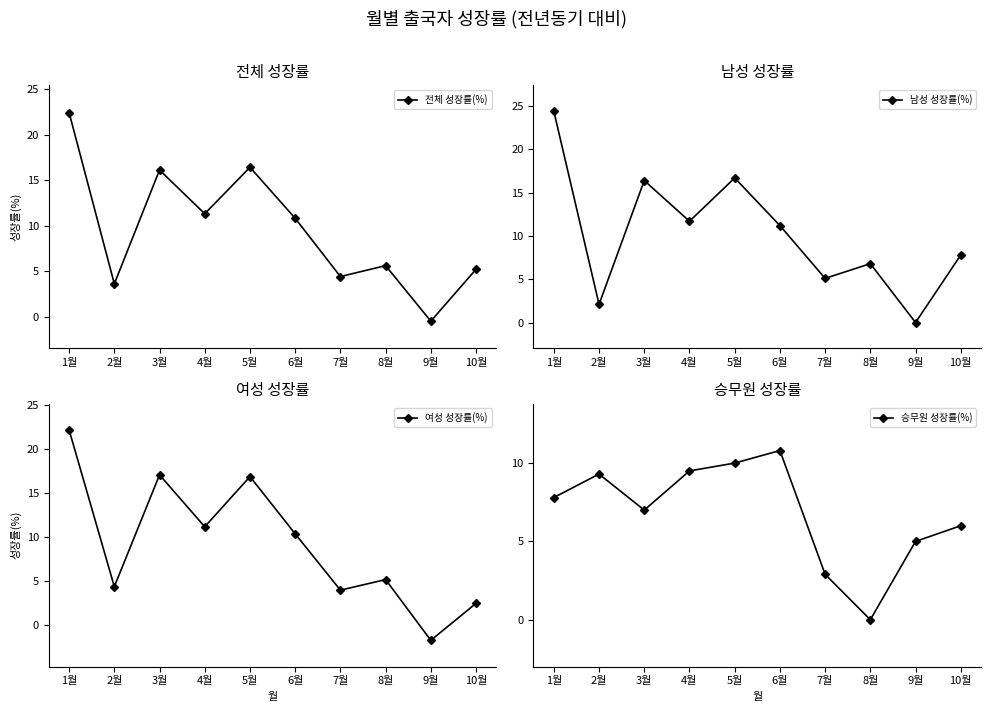

Between which two adjacent categories do 여성 성장률(%) and 전체 성장률(%) first intersect?

1월 and 2월